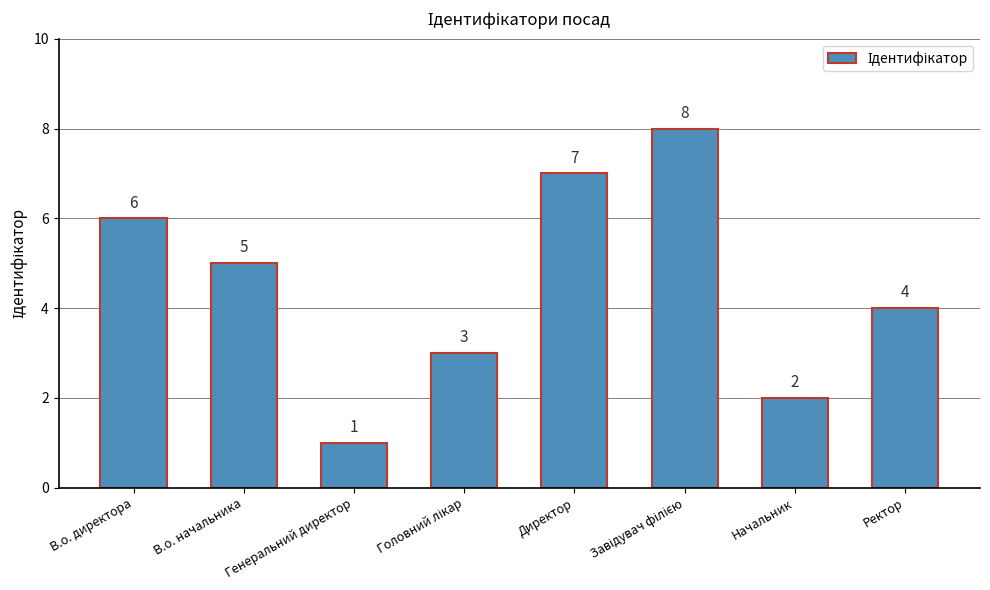

True or false: the data shows 9 at В.о. директора.

False